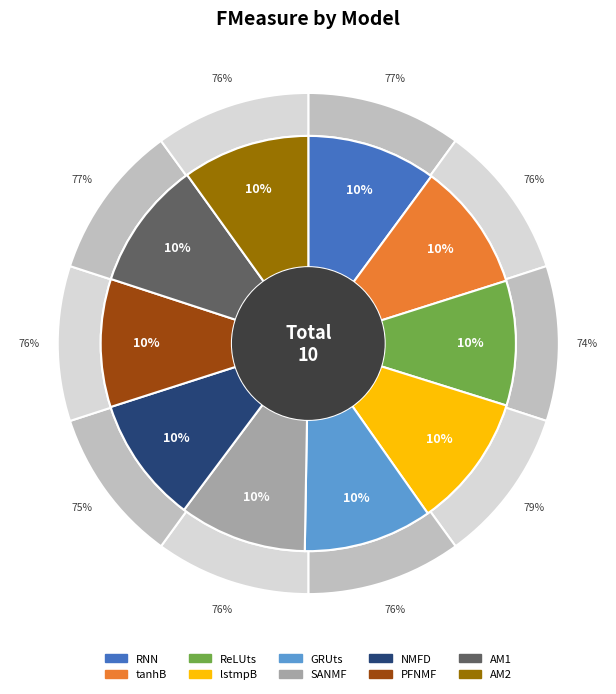

Is it true that GRUts is 10% of the pie?

True